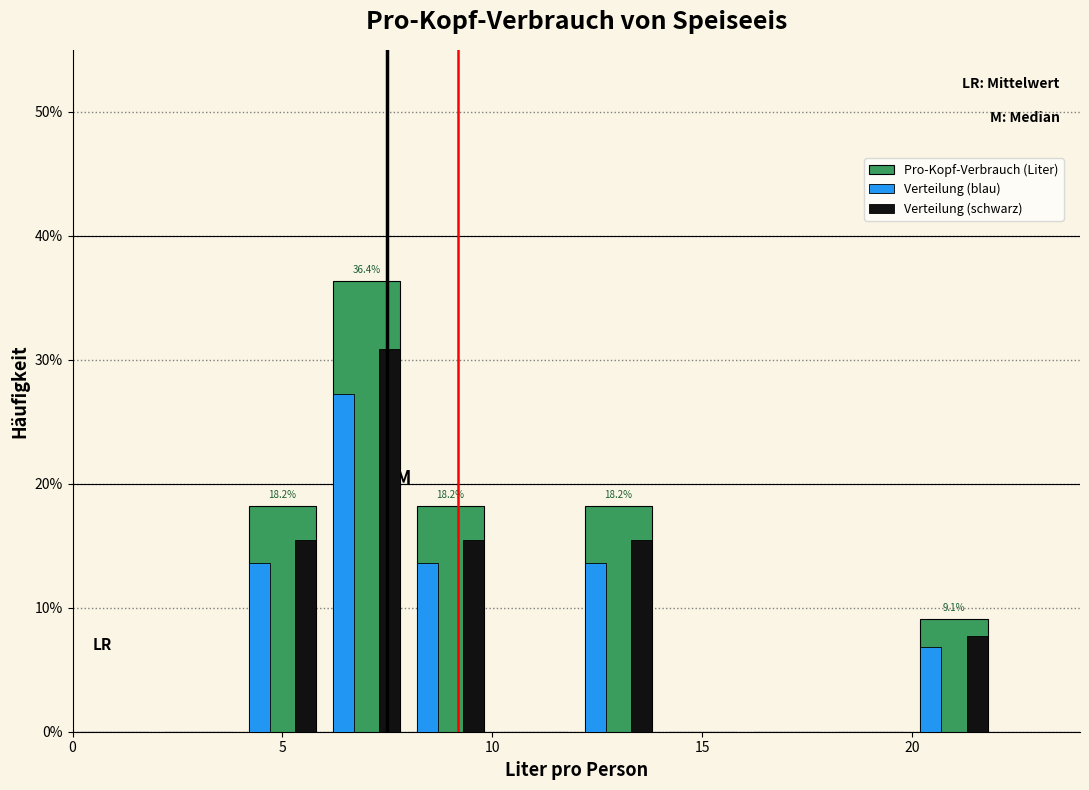

In the Verteilung (schwarz) series, which range on the x-axis has the tallest bar?

6 to 8